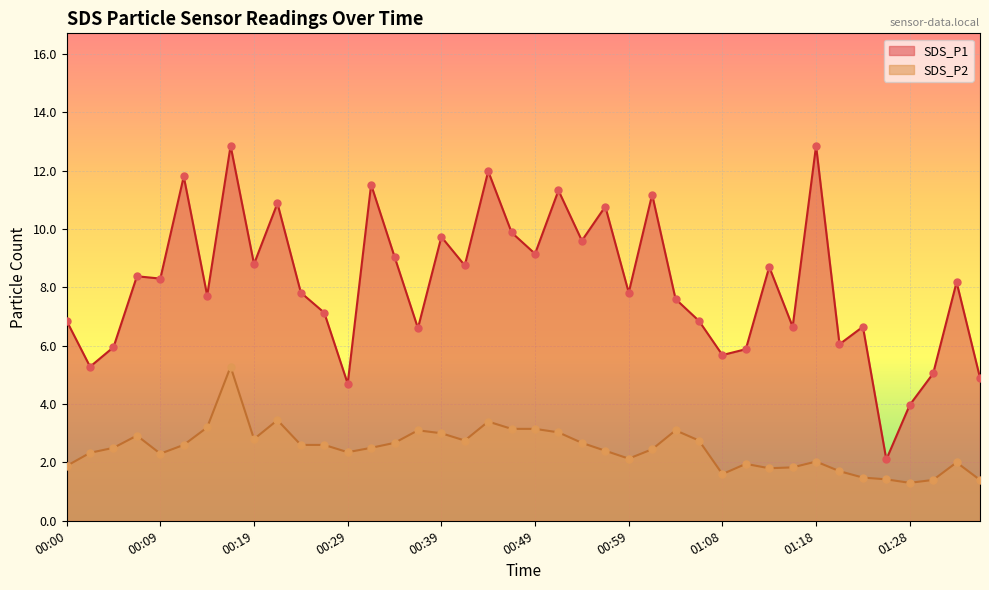

Which series contains the highest Y value?

SDS_P1